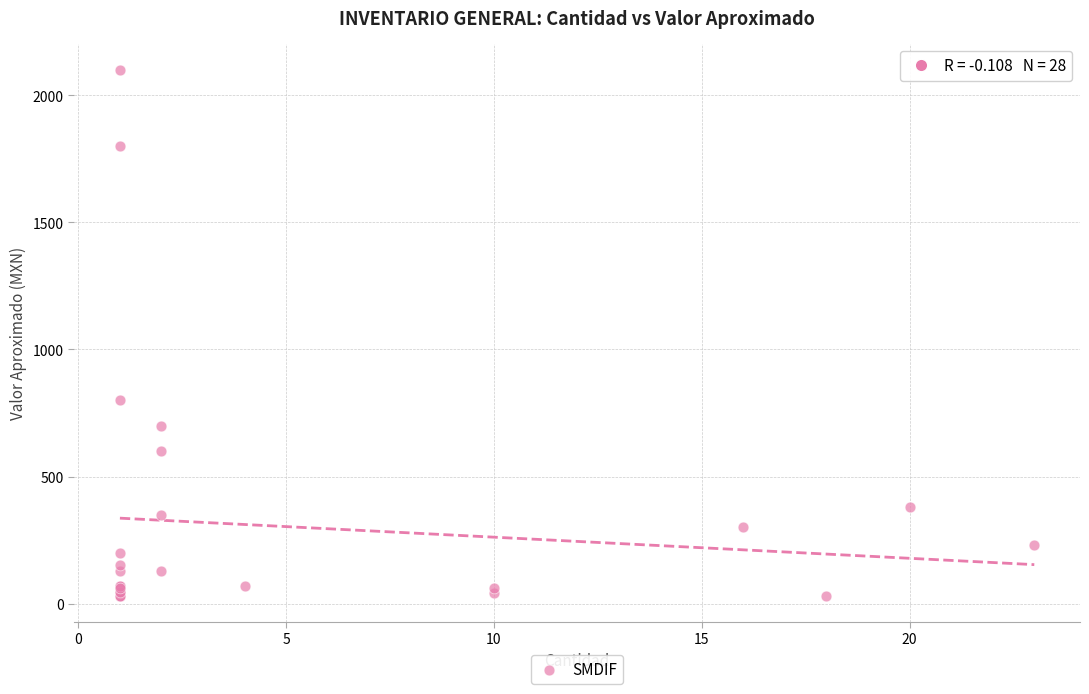

What Y value in the scatter plot is closest to 1065?

800